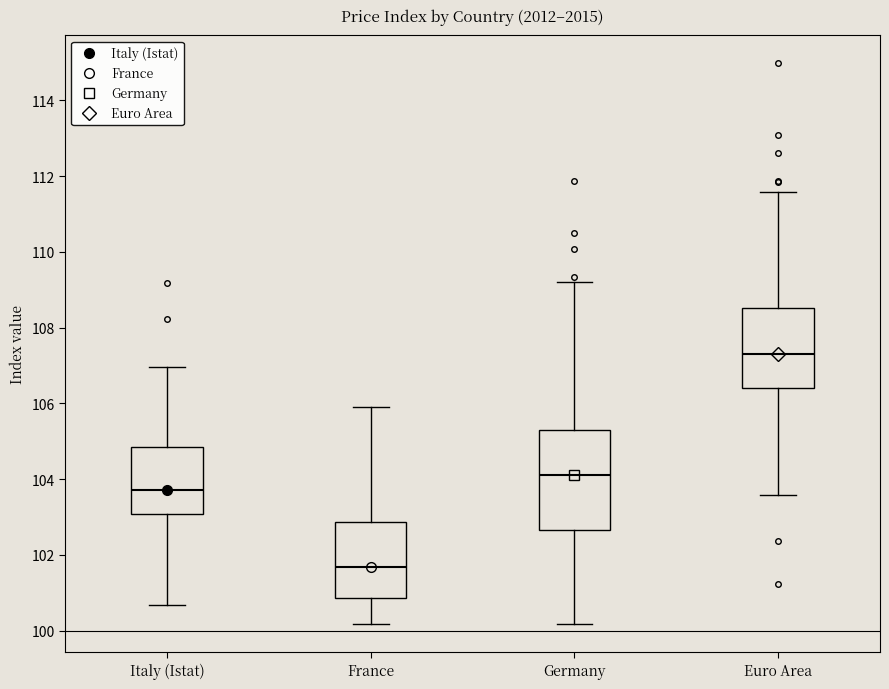

Which box's median line is the highest?

Euro Area